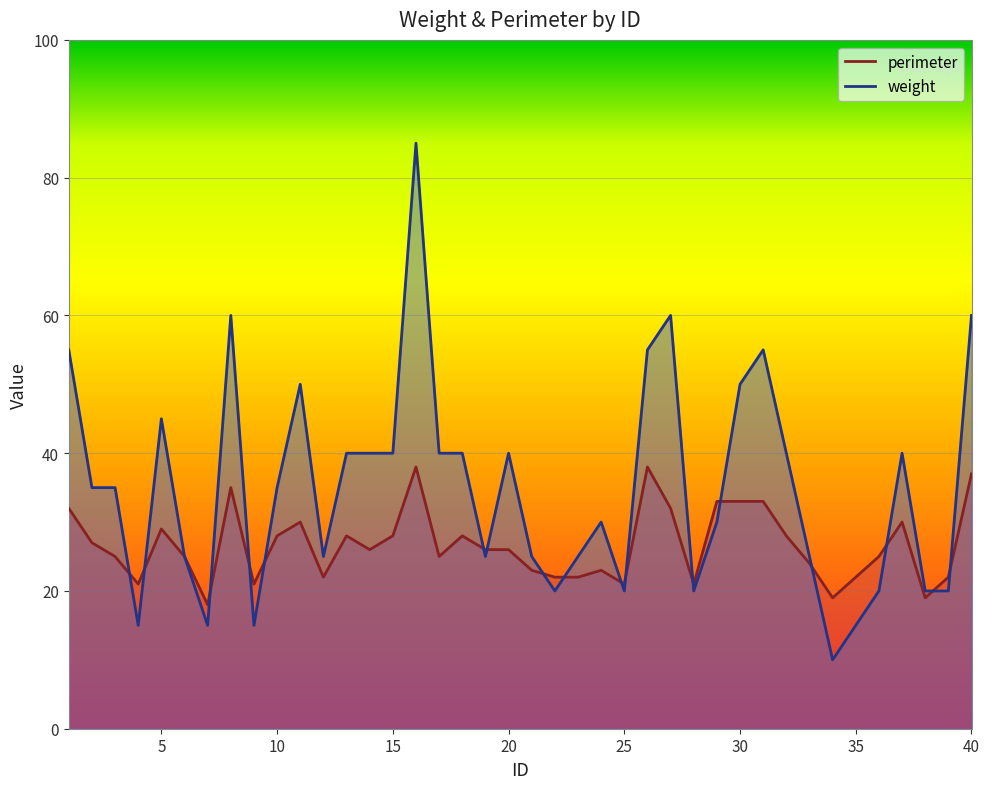

Between 9 and 21, which is larger?

21